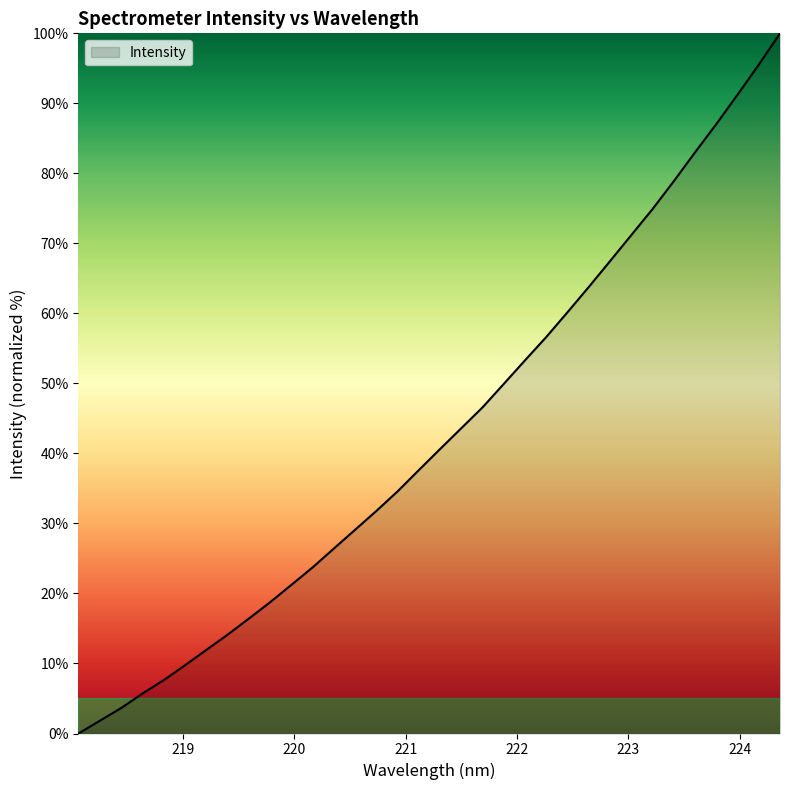

True or false: the data has more than 0 interior local peaks.

False